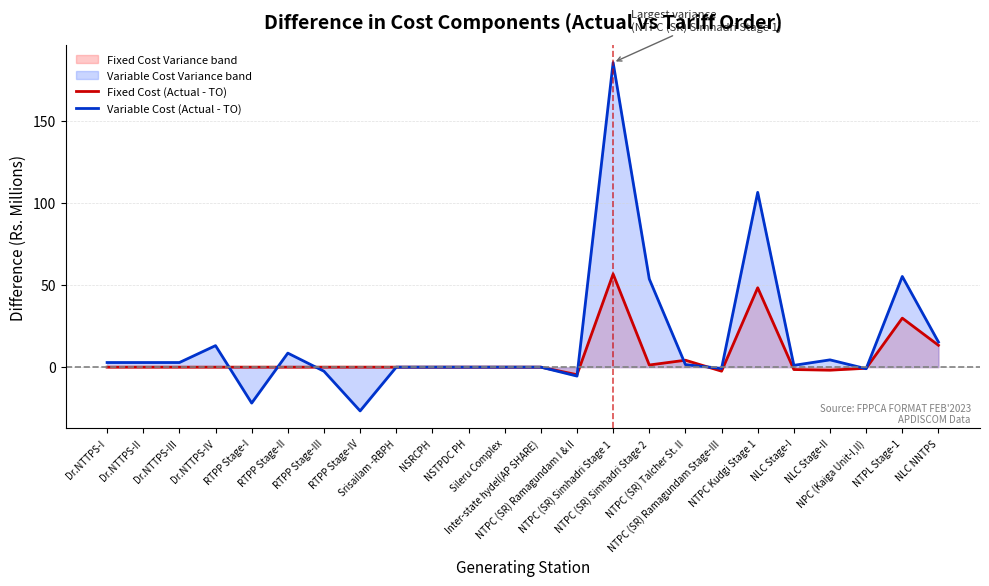

Where is the first local minimum for Variable Cost (Actual - TO)?

RTPP Stage-I